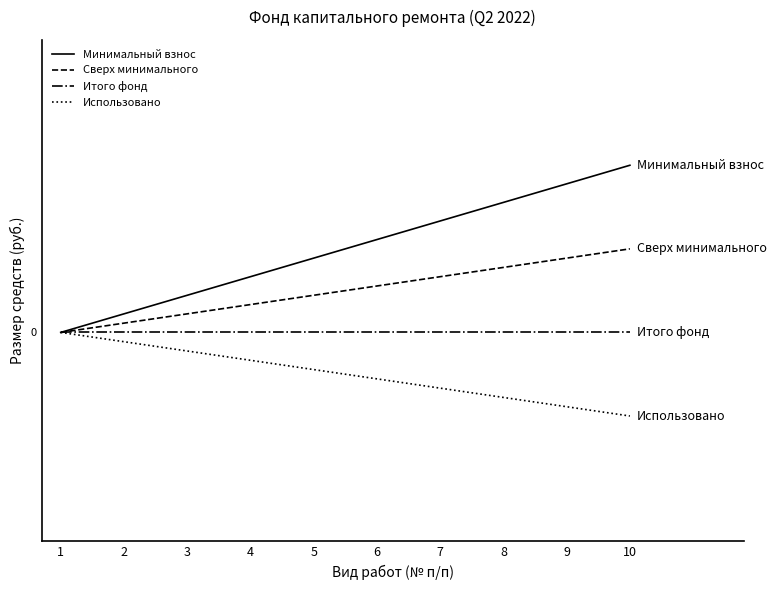

List the series in order of their peak value, highest first.

Минимальный взнос, Сверх минимального, Итого фонд, Использовано